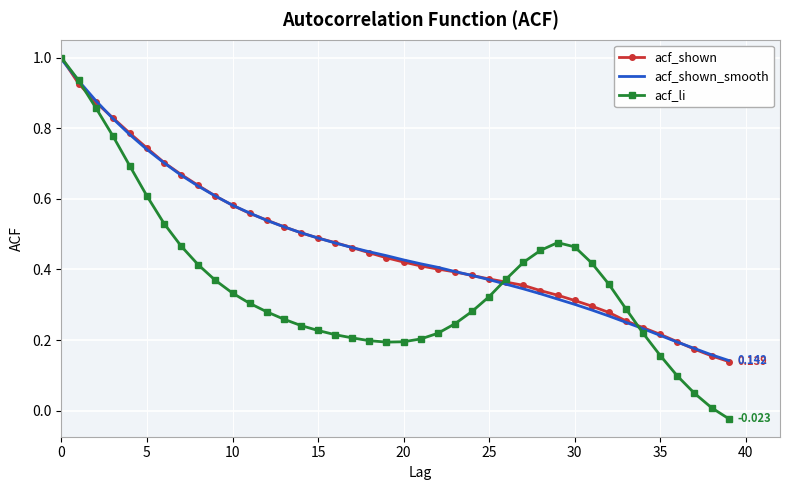

Which series has the largest range (max minus min)?

acf_li